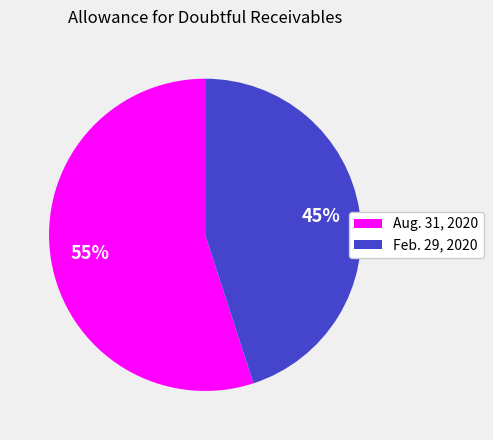

Between Aug. 31, 2020 and Feb. 29, 2020, which is larger?

Aug. 31, 2020